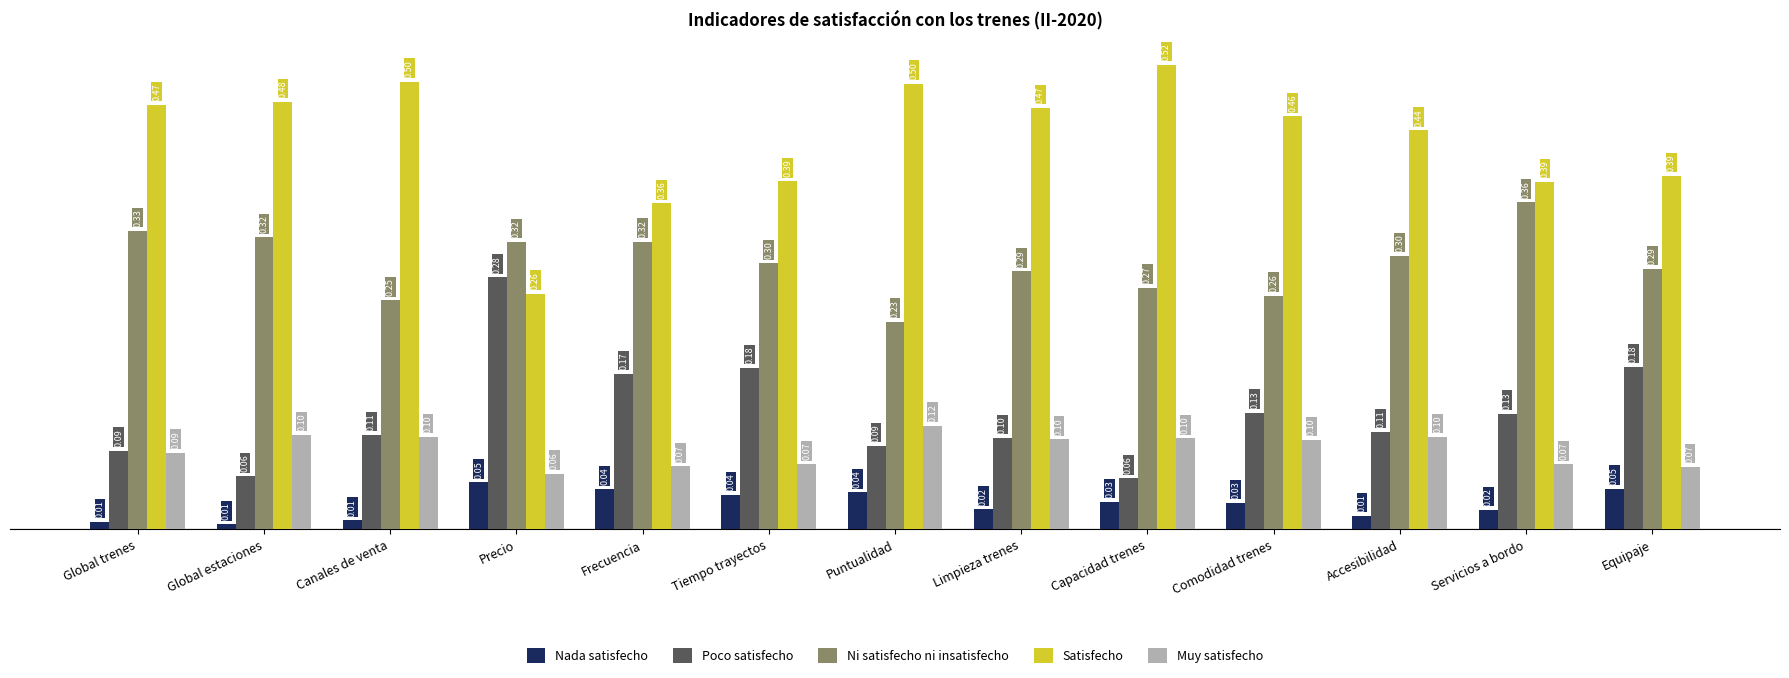

What is the label of the 7th bar from the right?

Puntualidad